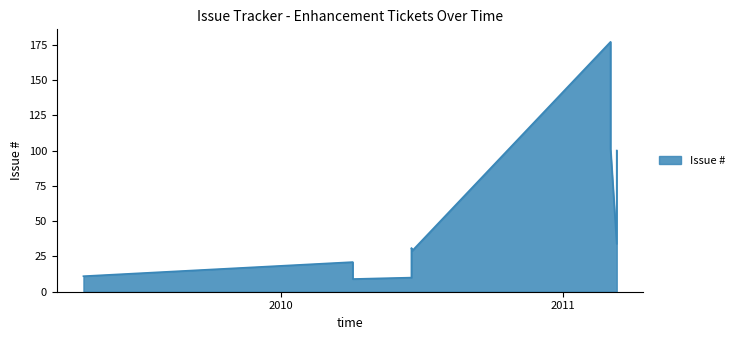

The chart shows a value of 87 at 2011-03-04. True or false?

False